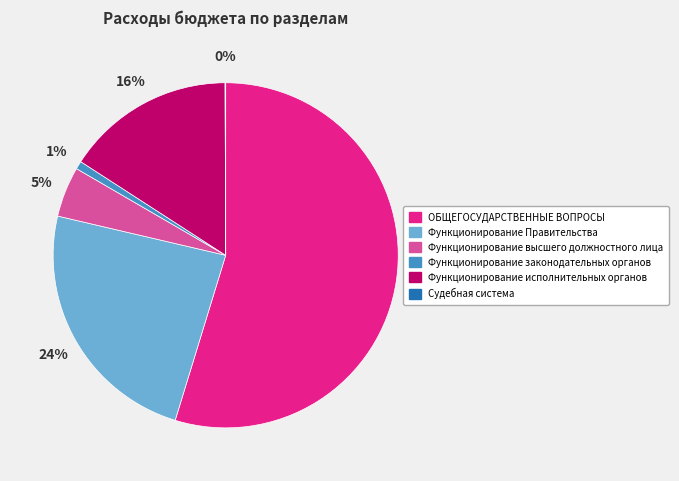

Which slice is the largest?

ОБЩЕГОСУДАРСТВЕННЫЕ ВОПРОСЫ